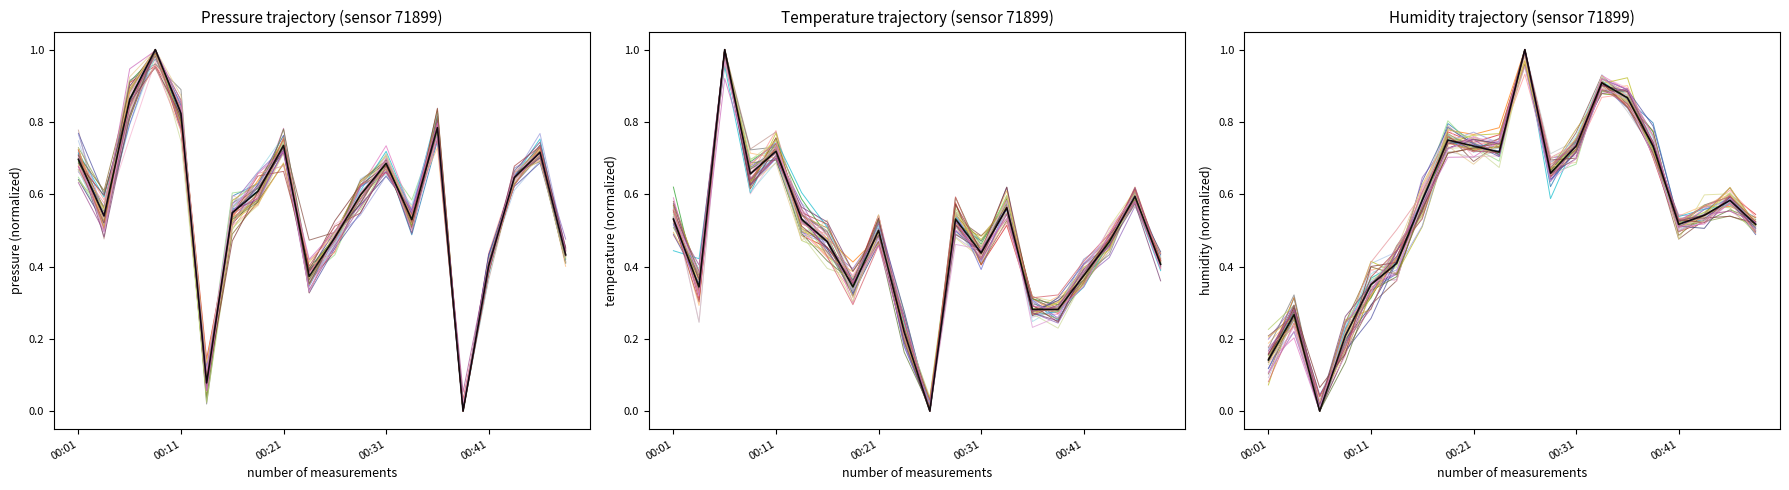

True or false: pressure has a value of 1.1 at 00:01.

False